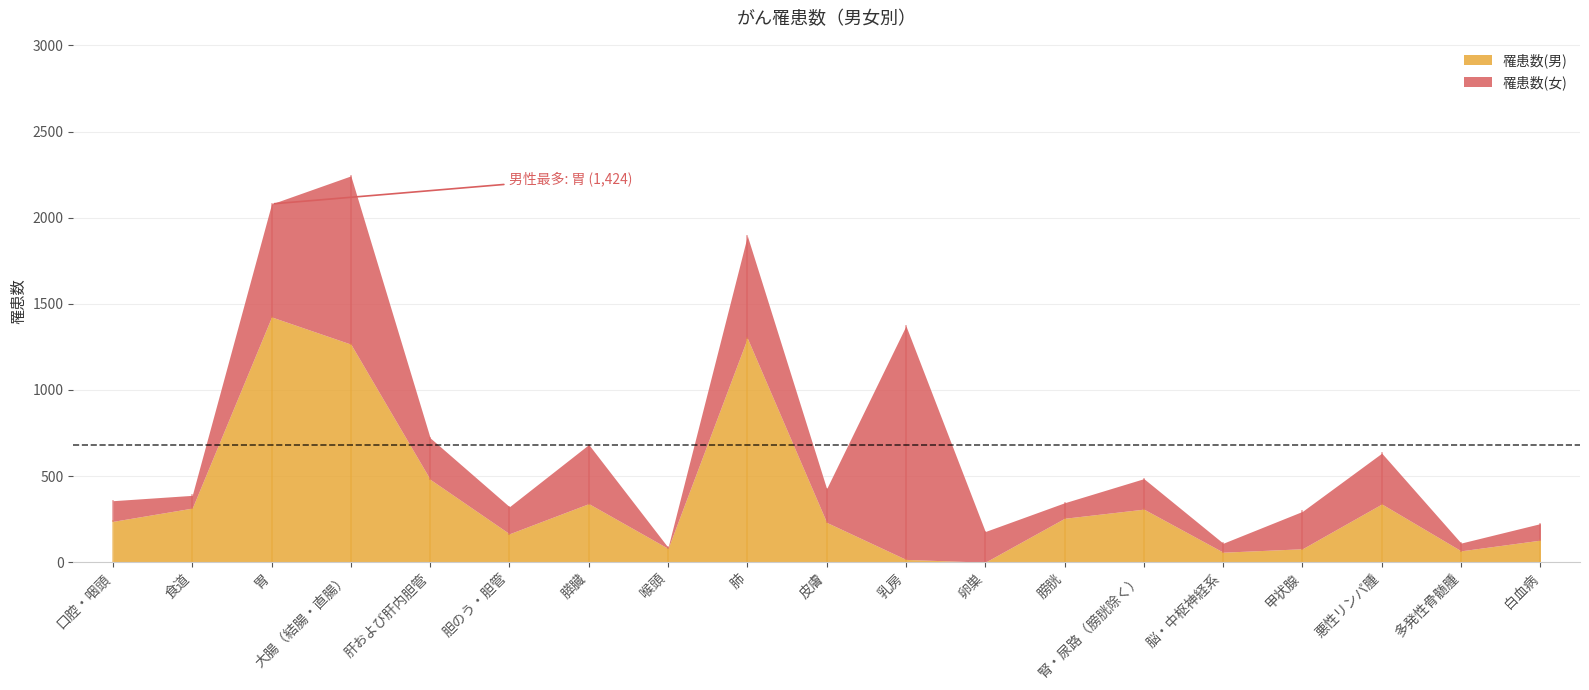

Which series has the largest range (max minus min)?

罹患数(男)